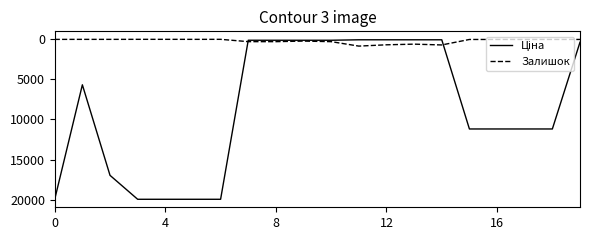

What is the maximum value shown in the chart?

19964.2